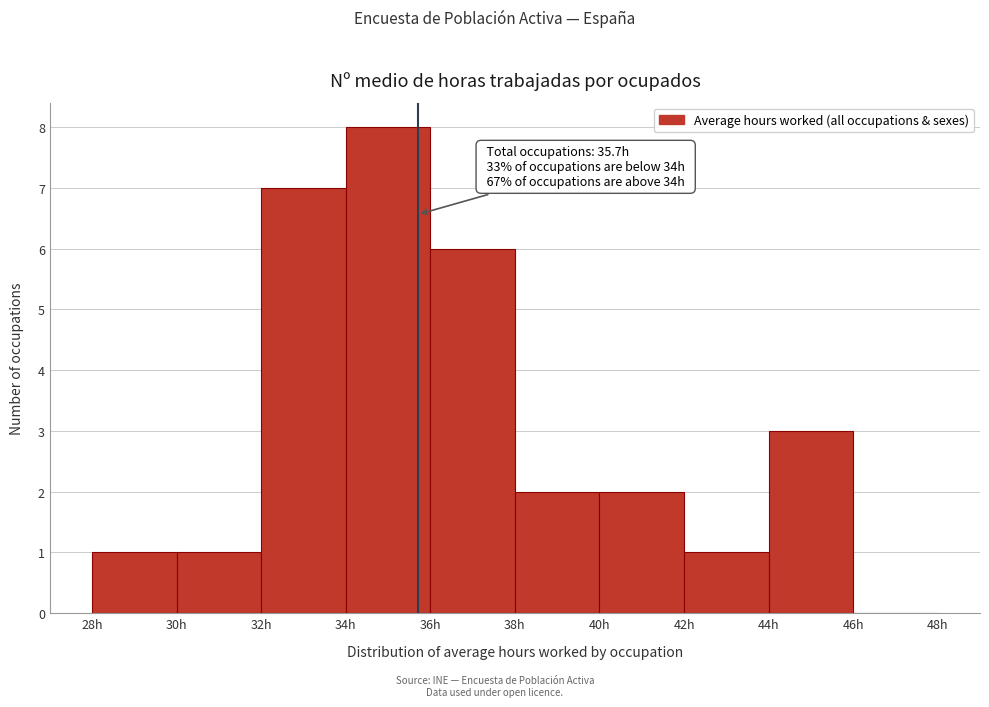

Over which range of the x-axis is the bar tallest?

34 to 36